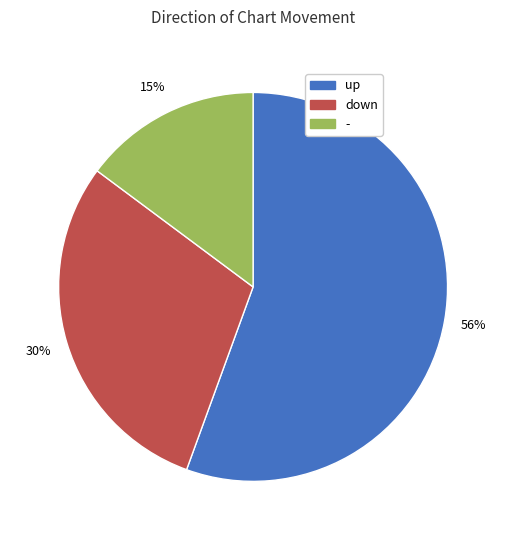

Rank the categories by value from highest to lowest.

up, down, -